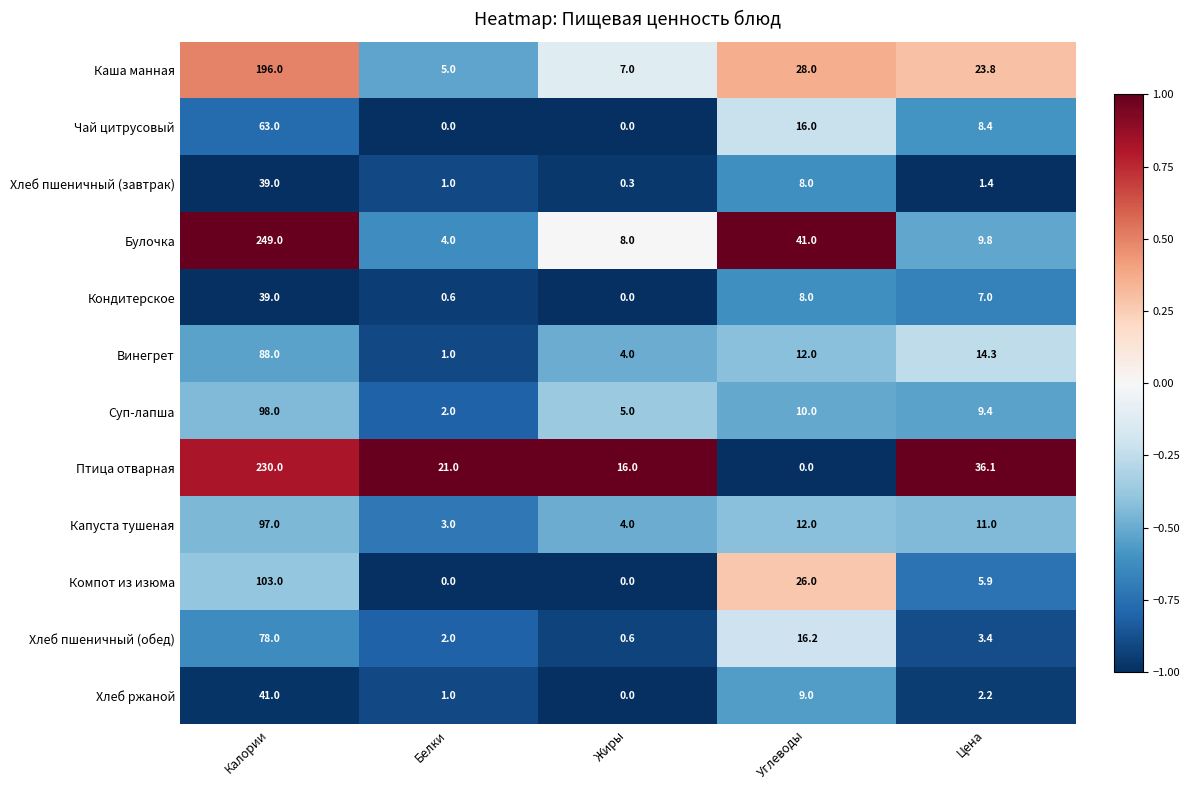

Which label corresponds to the largest value in the chart?

Калории